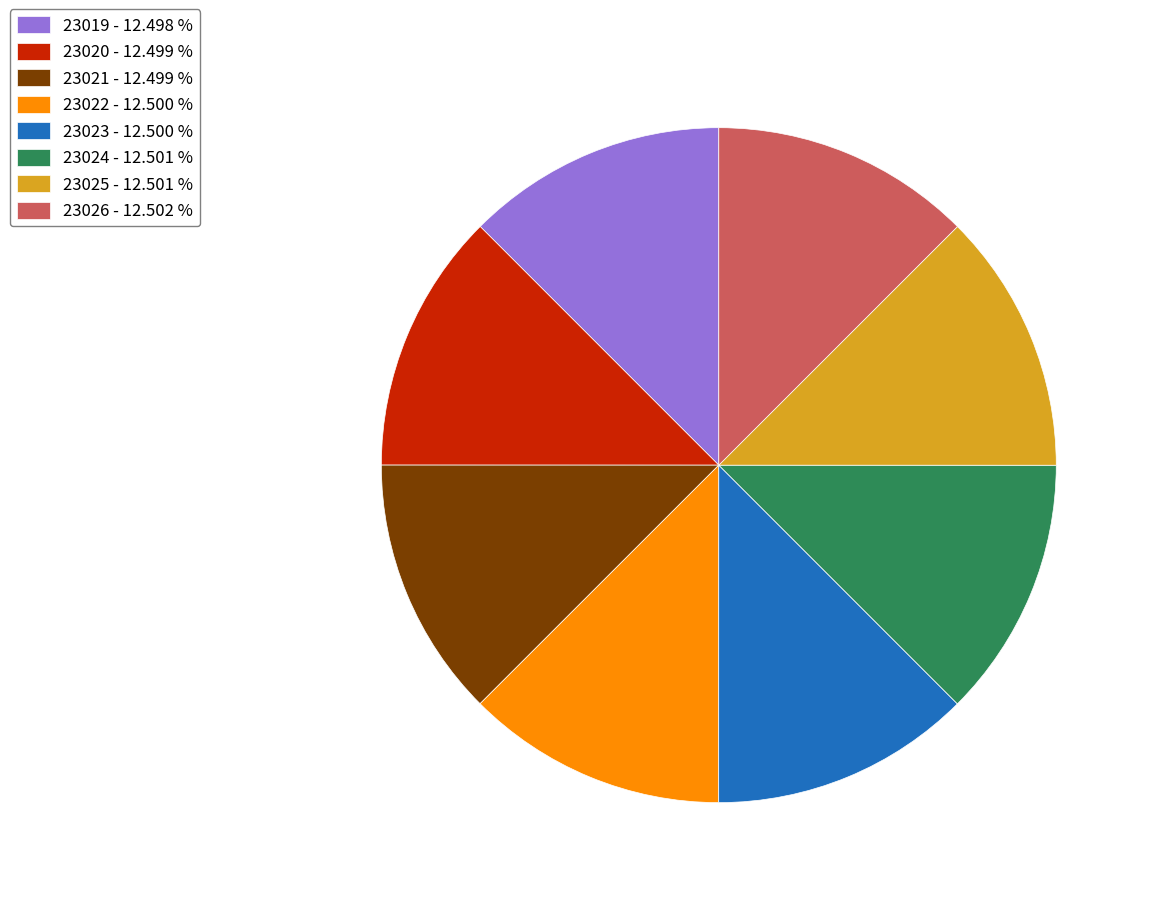

What is the ratio of the value at 23026 - 12.502 % to the value at 23020 - 12.499 %?

1.0